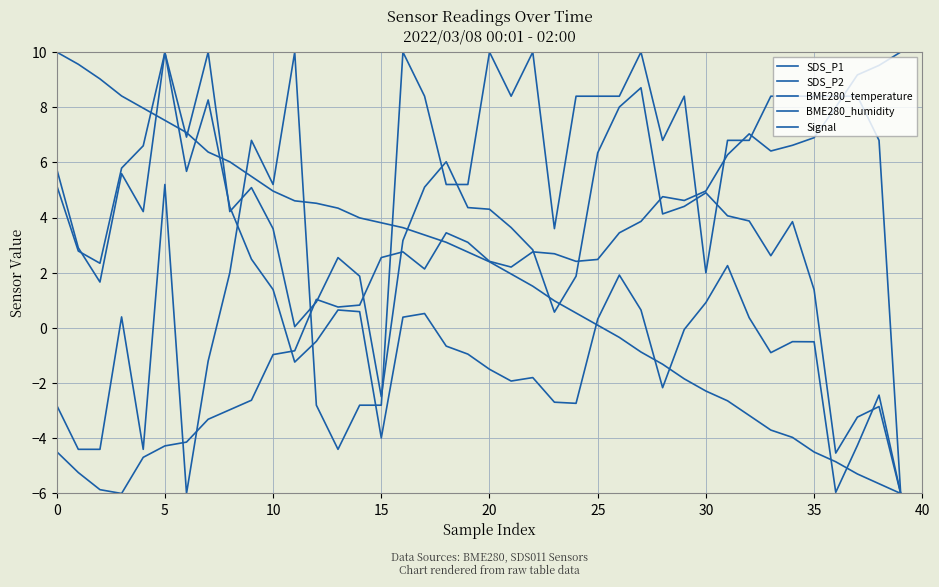

What is the average value of the BME280_humidity series?

1.9